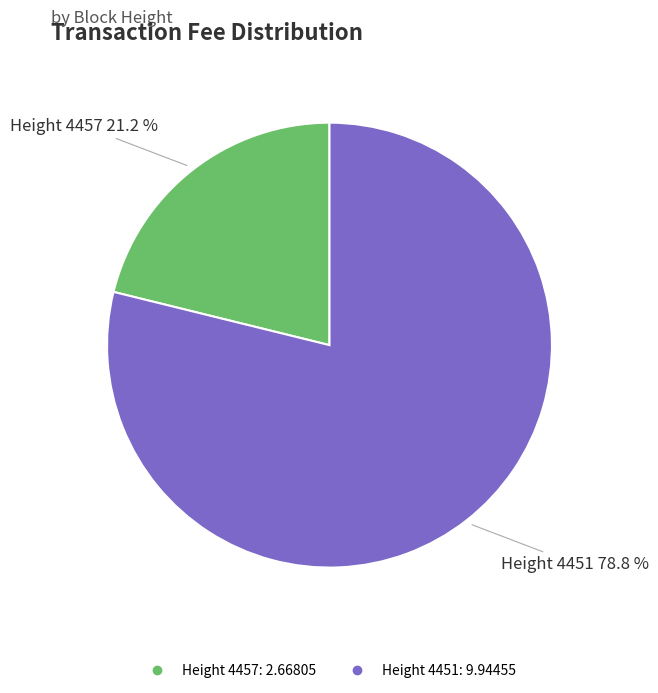

Does any single category account for the majority?

Yes